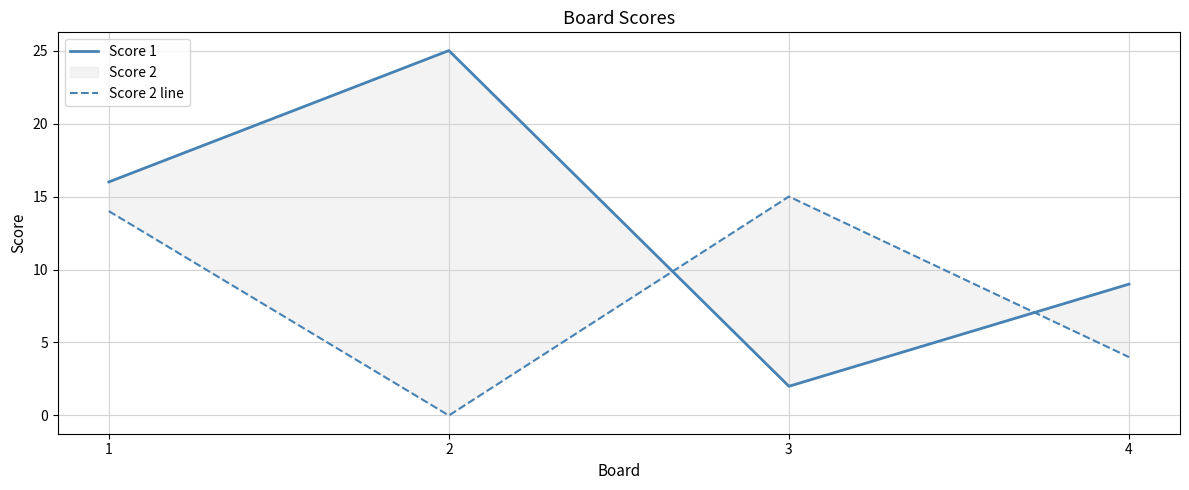

What is the value of the Score 1 point at the 2nd from the left?

25